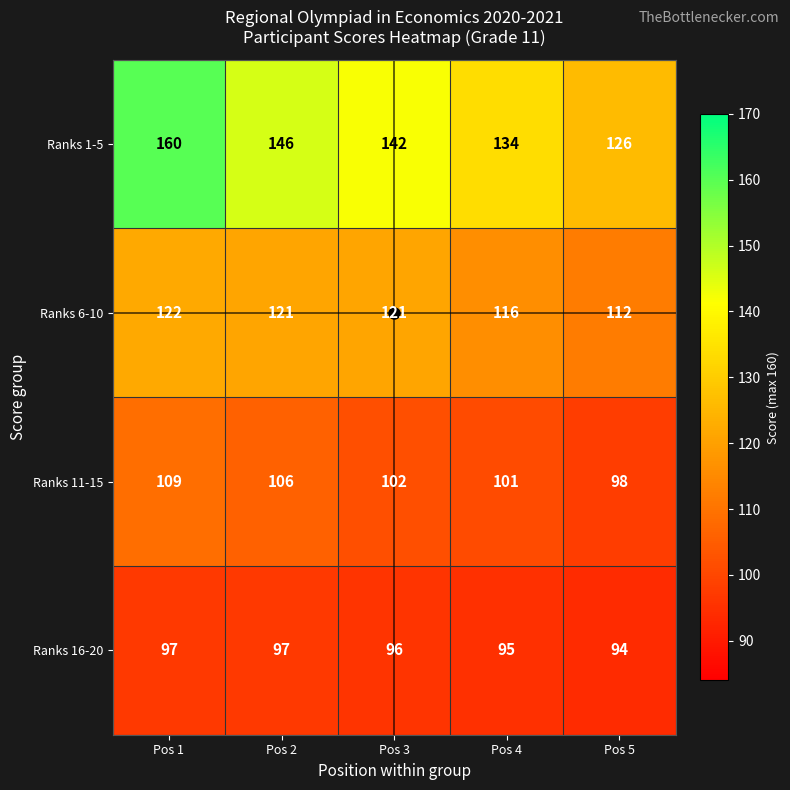

The Ranks 16-20 series shows 164 at Pos 4. True or false?

False